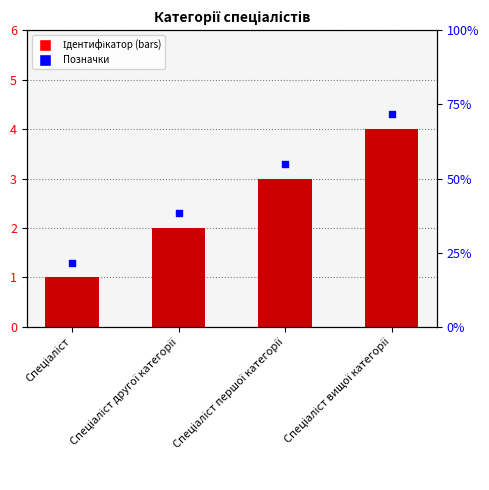

What is the ratio of the value at Спеціаліст другої категорії to the value at Спеціаліст вищої категорії?

0.5